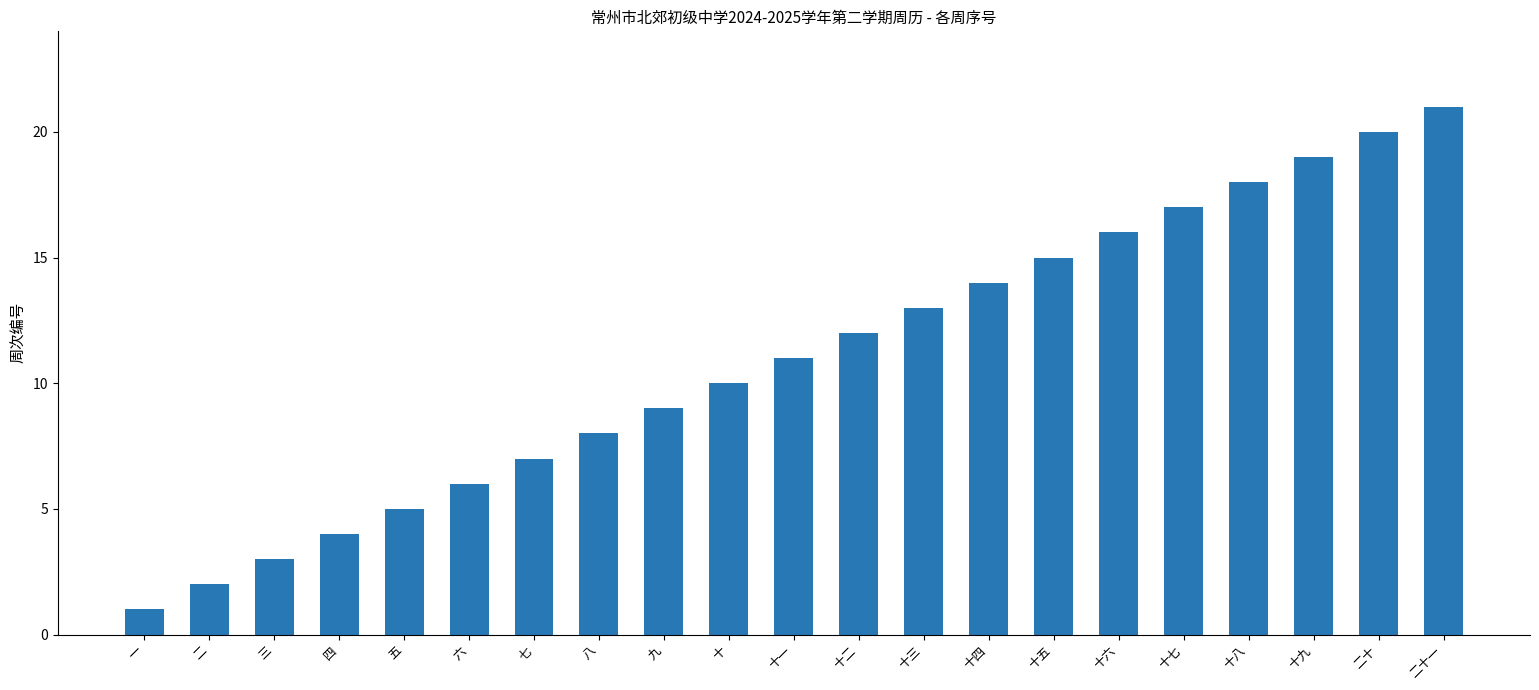

The chart shows a value of 8 at 八. True or false?

True